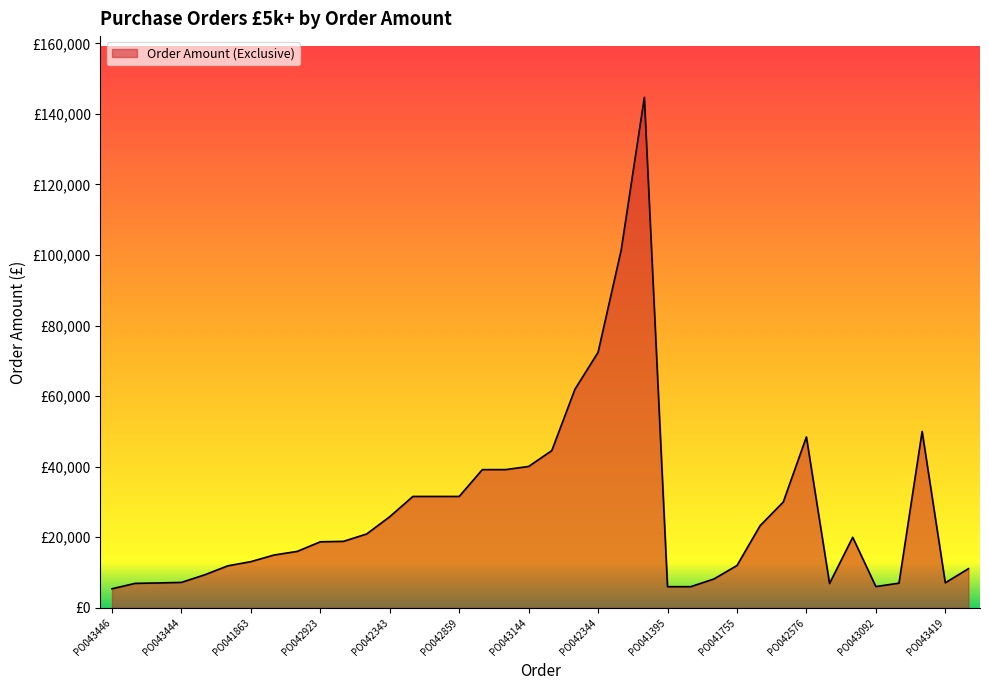

Is this an area chart (filled region under the line)?

Yes